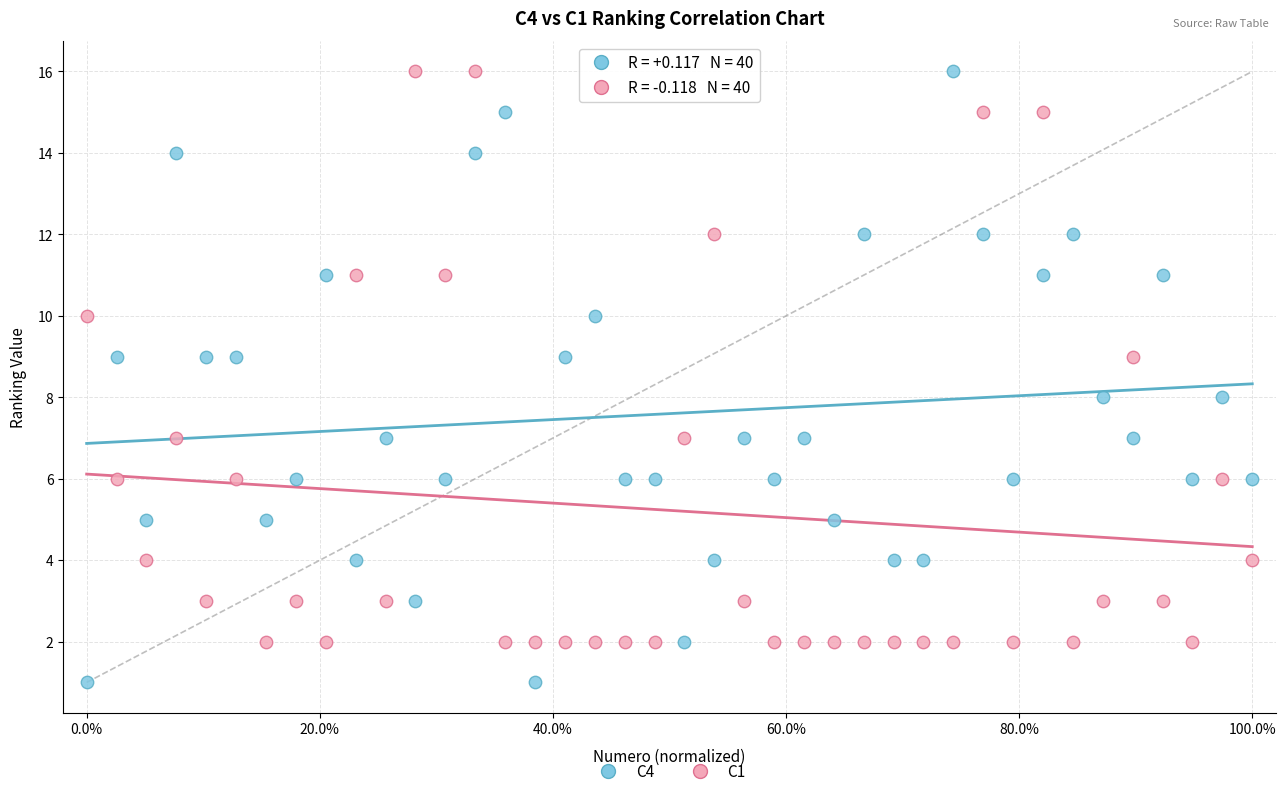

Across all data points, what is the range of Y values (max minus min)?

15